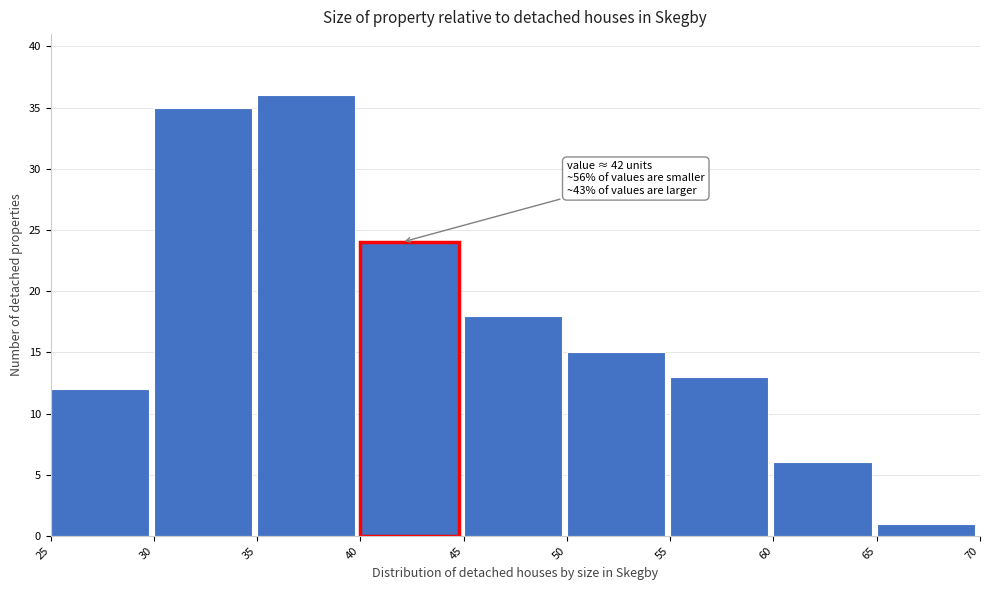

Over which range of the x-axis is the bar tallest?

35 to 40